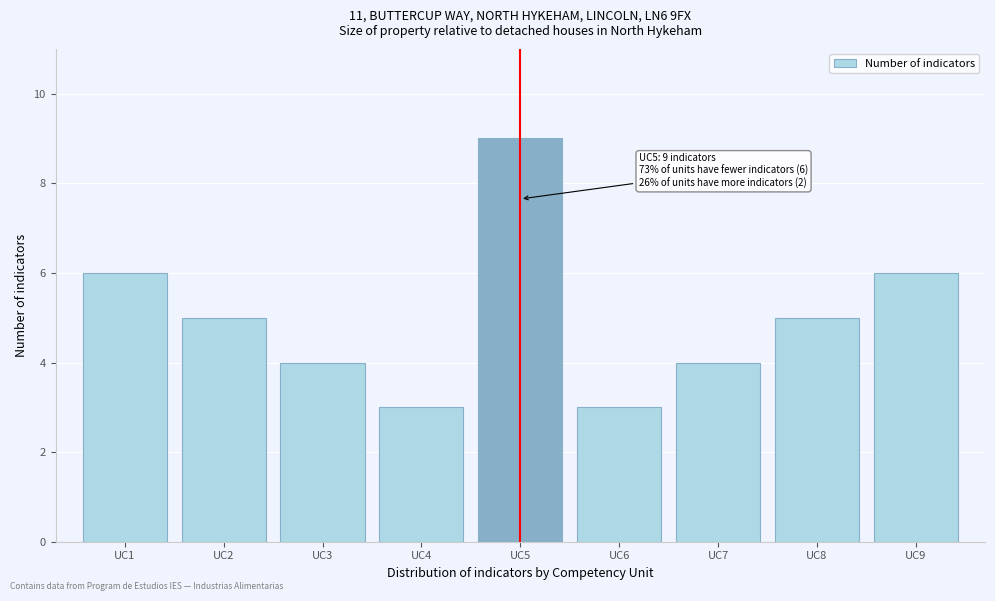

Reading left to right, transcribe all the data shown in this chart.

6	5	4	3	9	3	4	5	6